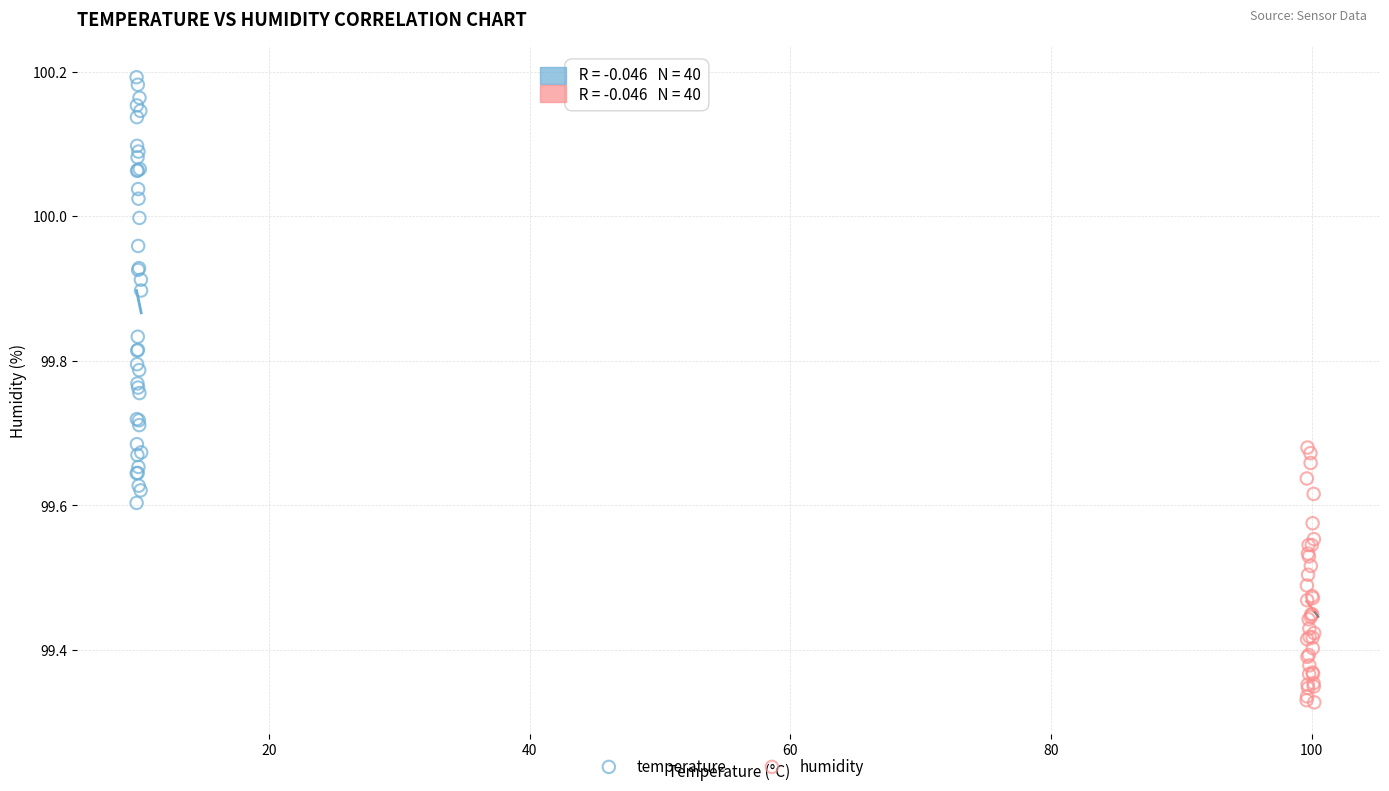

Which series contains the lowest Y value?

humidity